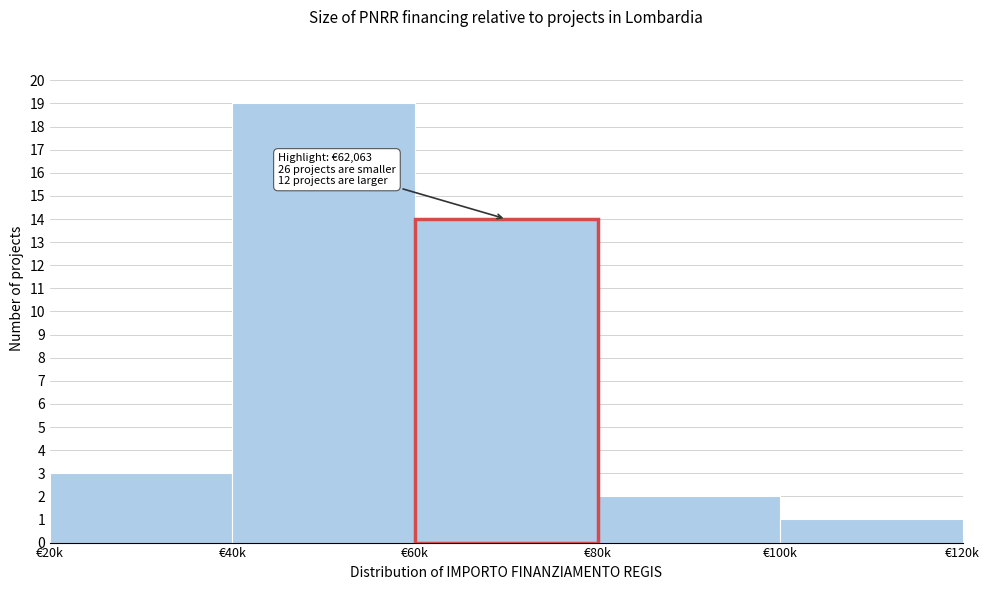

Reading left to right, transcribe all the data shown in this chart.

€20k=3	€40k=19	€60k=14	€80k=2	€100k=1